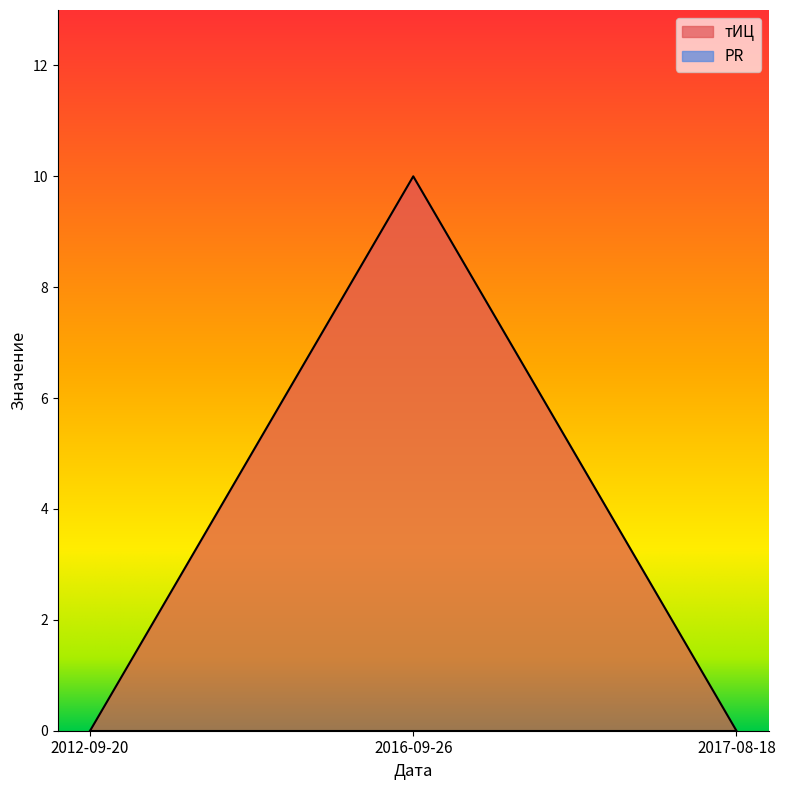

Does the chart display data point markers on the line(s)?

No